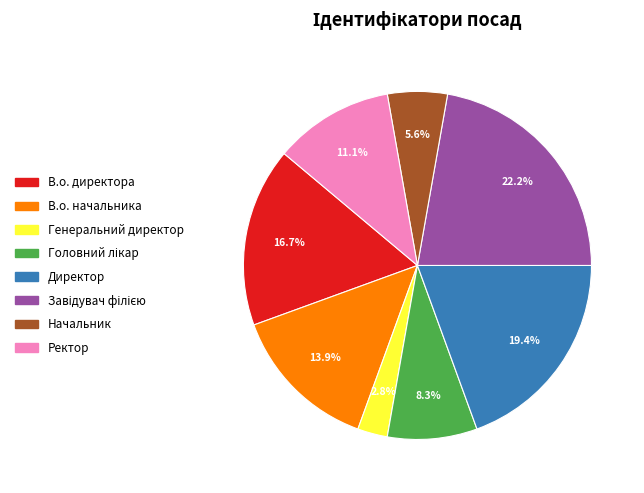

To the nearest percent, what is the difference between the largest and smallest slice percentages?

19%